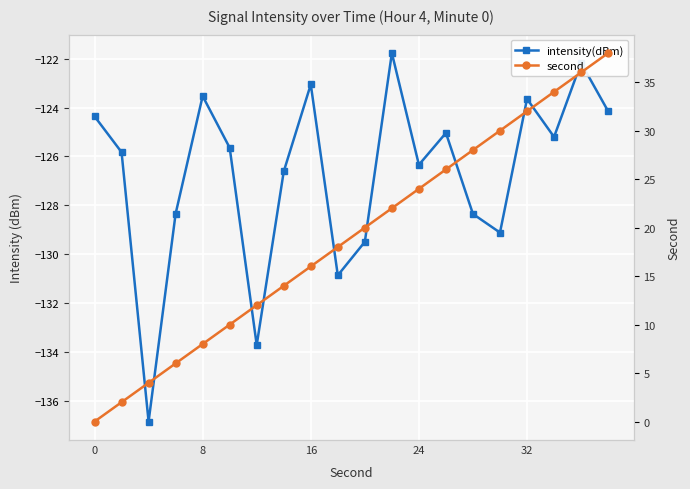

List the series in order of their peak value, lowest first.

intensity(dBm), second